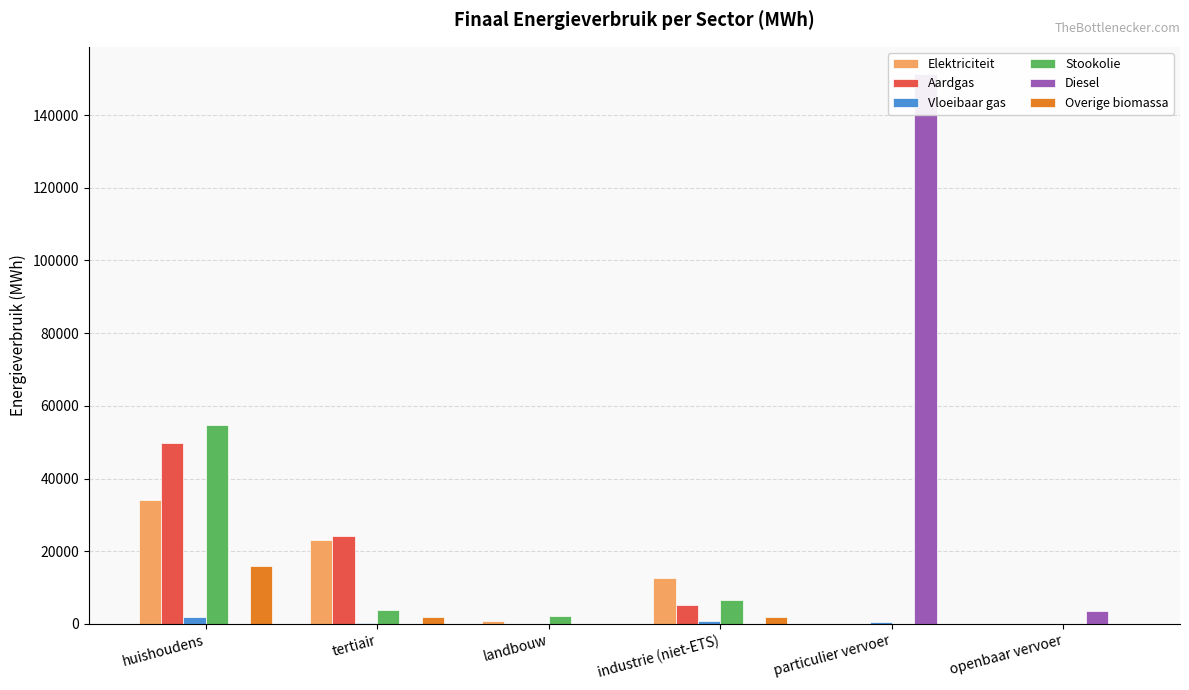

Is it true that Diesel equals 2342.3 at openbaar vervoer?

False